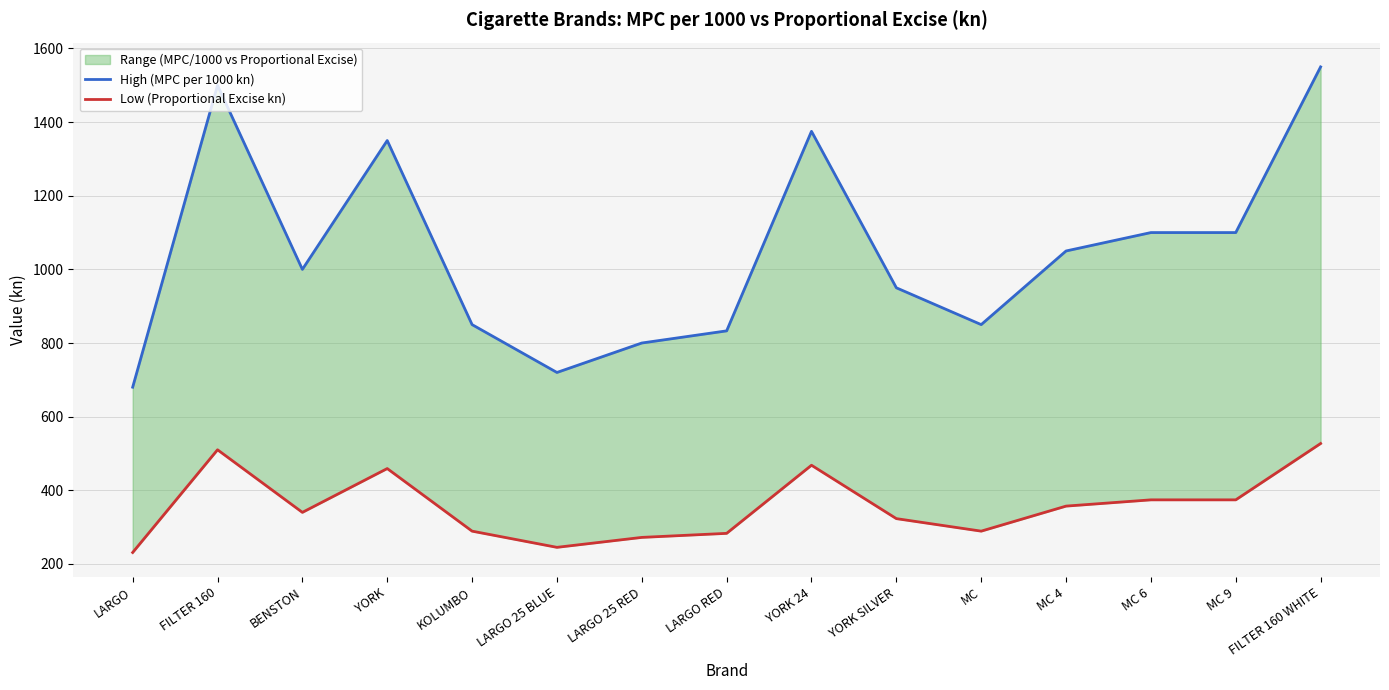

True or false: Low (Proportional Excise kn) and High (MPC per 1000 kn) cross at least once.

False